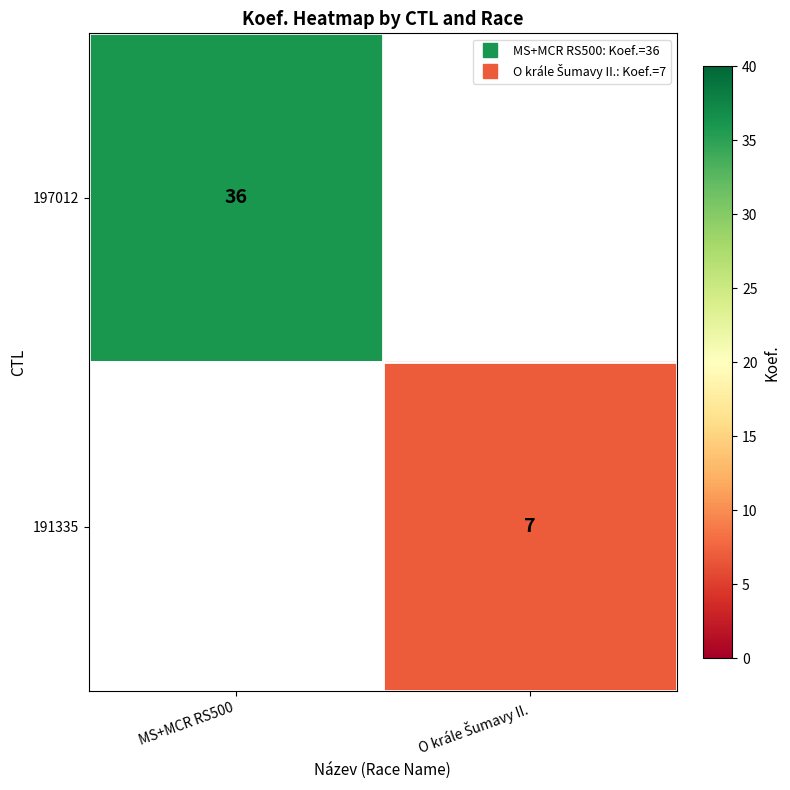

What is the maximum value shown in the chart?

36.0